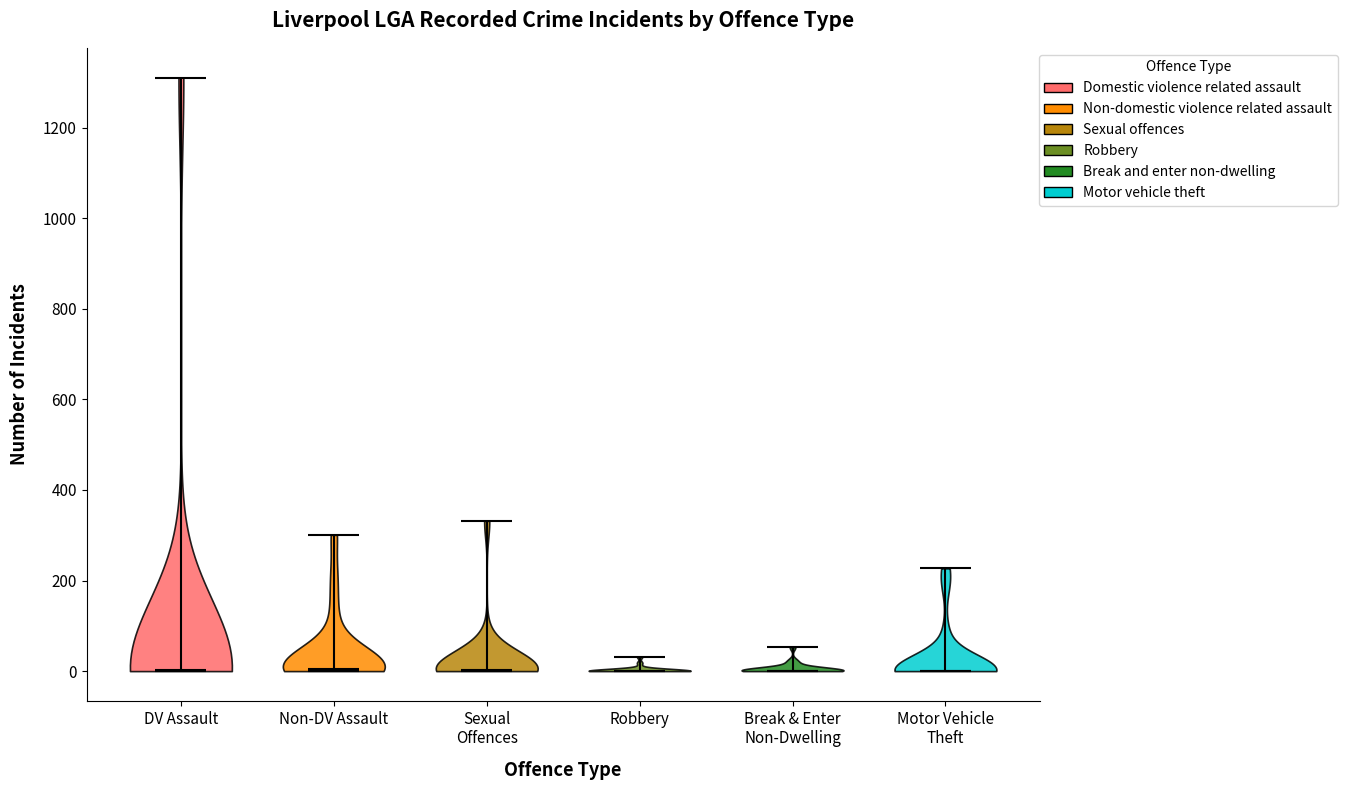

Reading left to right, read every violin against the y-axis: where its median line is, and the lowest and highest points it reaches. The values are not printed on the chart, so give them approximately, as read against the axis.

DV Assault: median line 0, lowest point 0, highest point 1320
Non-DV Assault: median line 0, lowest point 0, highest point 300
Sexual Offences: median line 0, lowest point 0, highest point 340
Robbery: median line 0, lowest point 0, highest point 40
Break & Enter Non-Dwelling: median line 0, lowest point 0, highest point 60
Motor Vehicle Theft: median line 0, lowest point 0, highest point 220